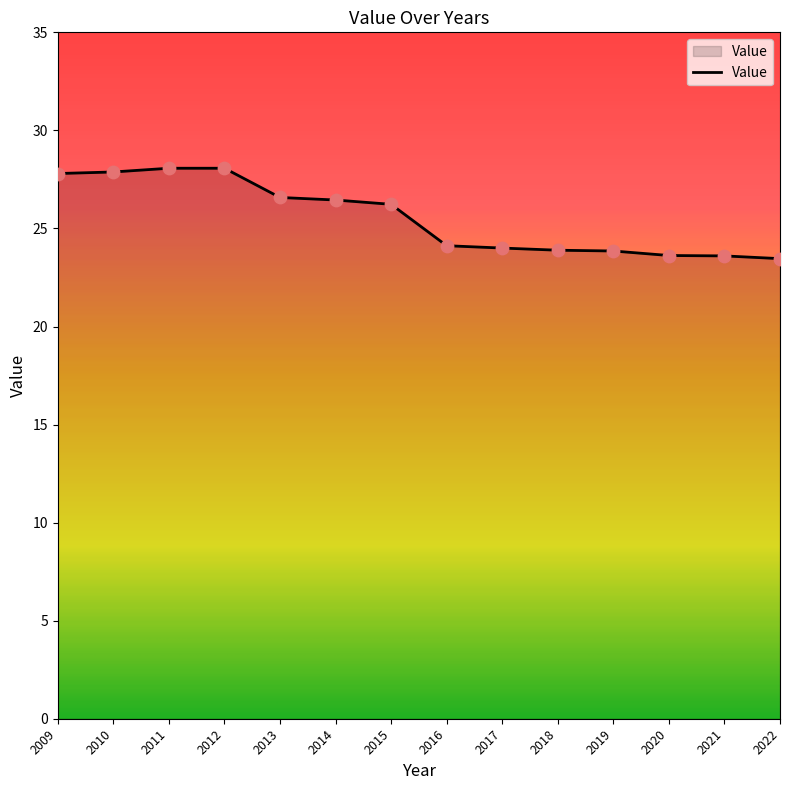

What is the ratio of the value at 2019 to the value at 2015?

0.9